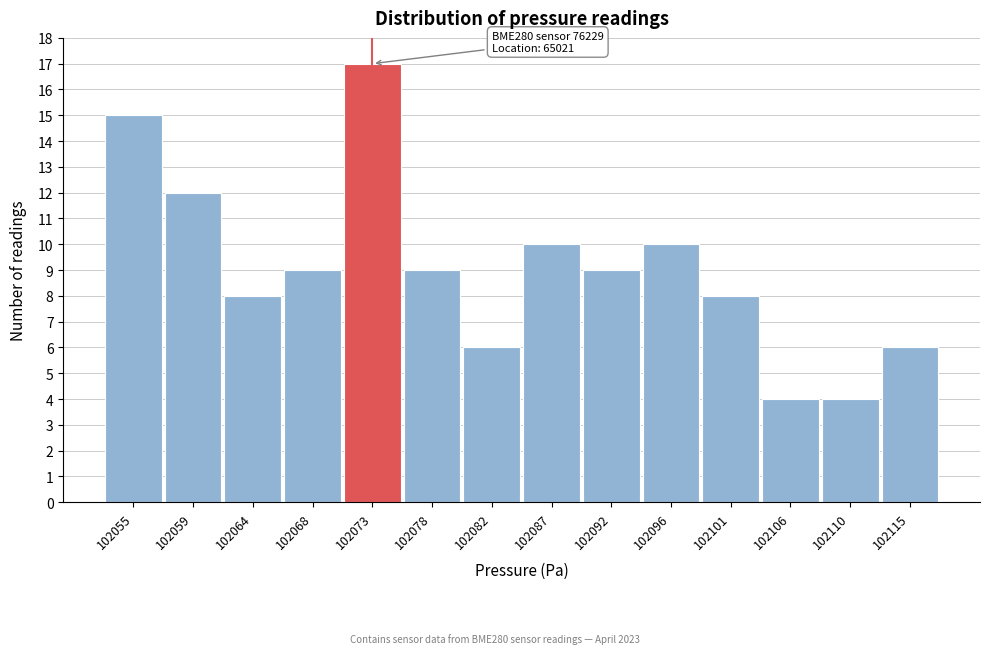

Reading left to right, what are all the values shown in this chart?

15	12	8	9	17	9	6	10	9	10	8	4	4	6